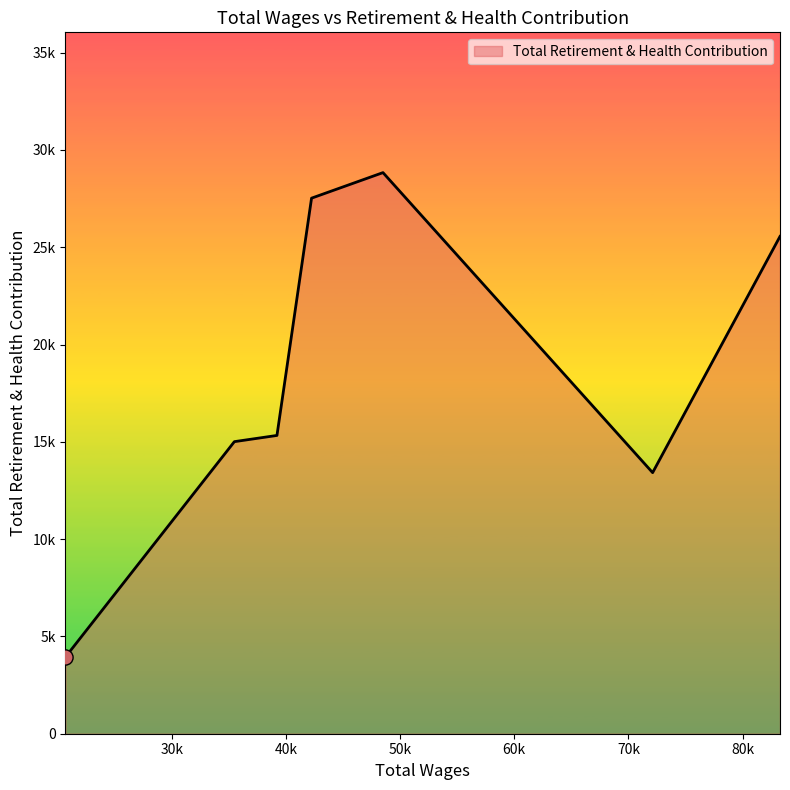

Does the chart have visible grid lines?

No